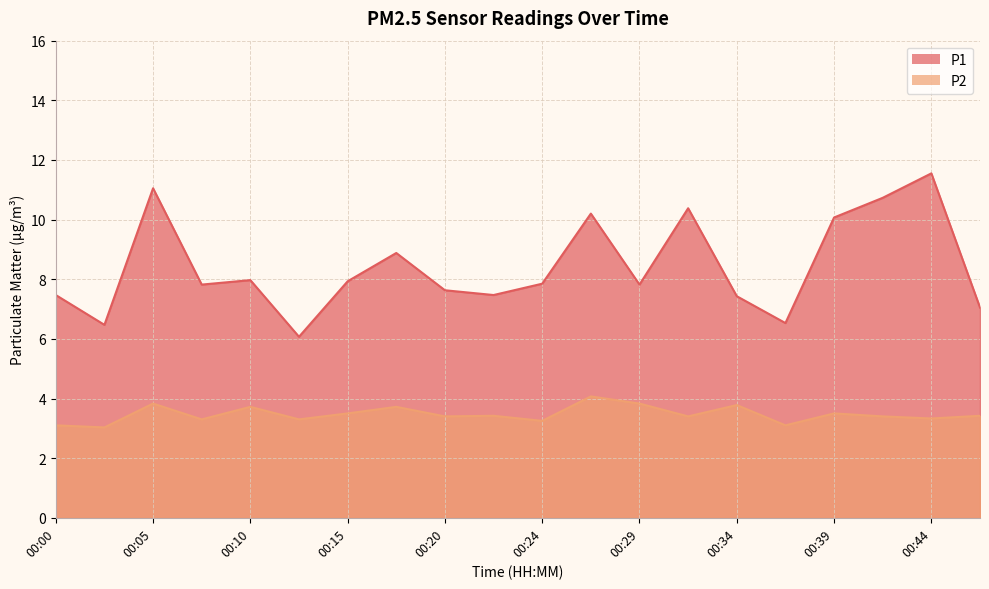

Is the value of P2 at 00:12 greater than the value of P1 at 00:42?

No